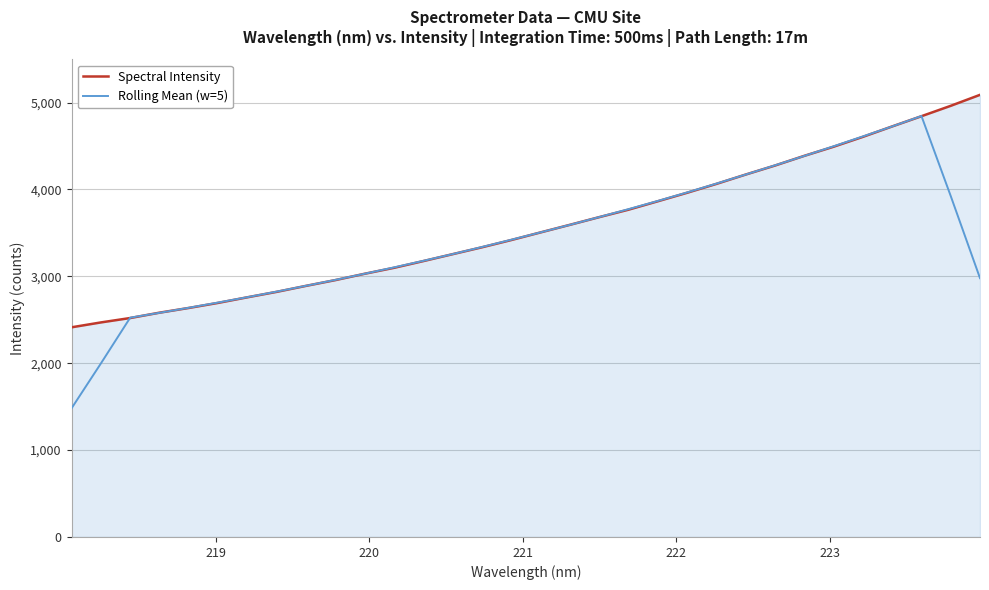

Which series has the widest spread of values?

Rolling Mean (w=5)